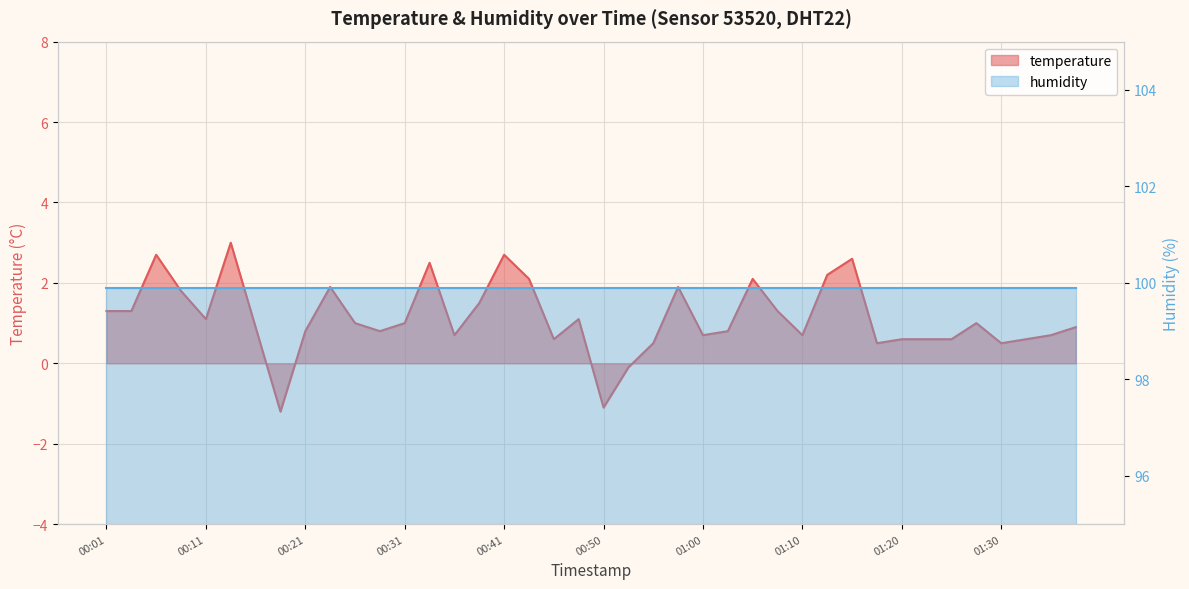

Where does the data first go above 1?

00:01